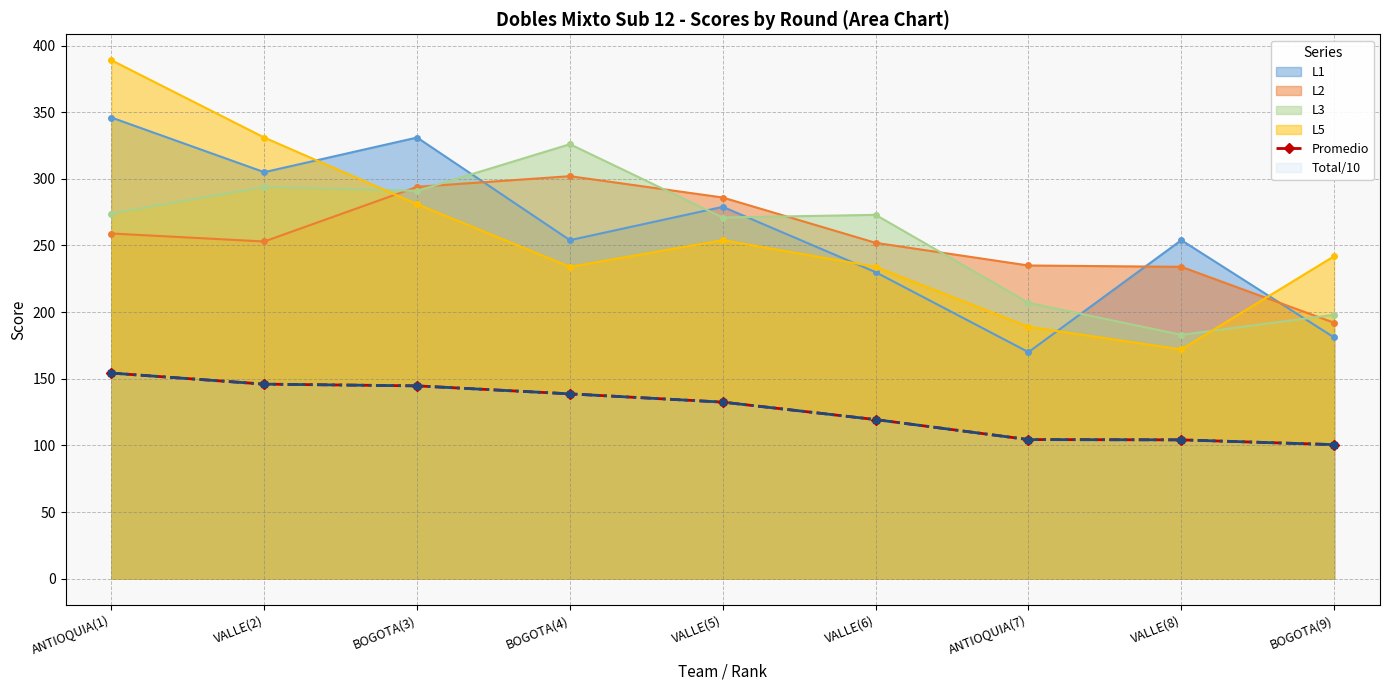

What is the label of the 6th point from the right?

BOGOTA(4)